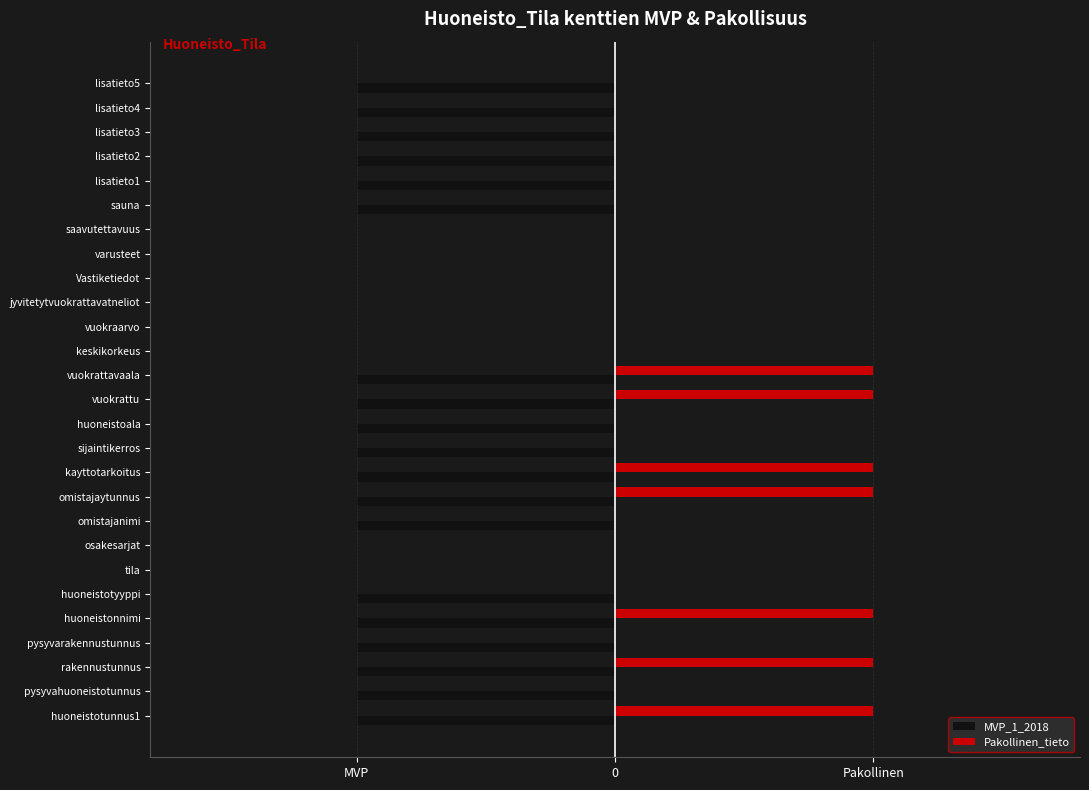

What are all the series names shown in the legend?

MVP_1_2018, Pakollinen_tieto